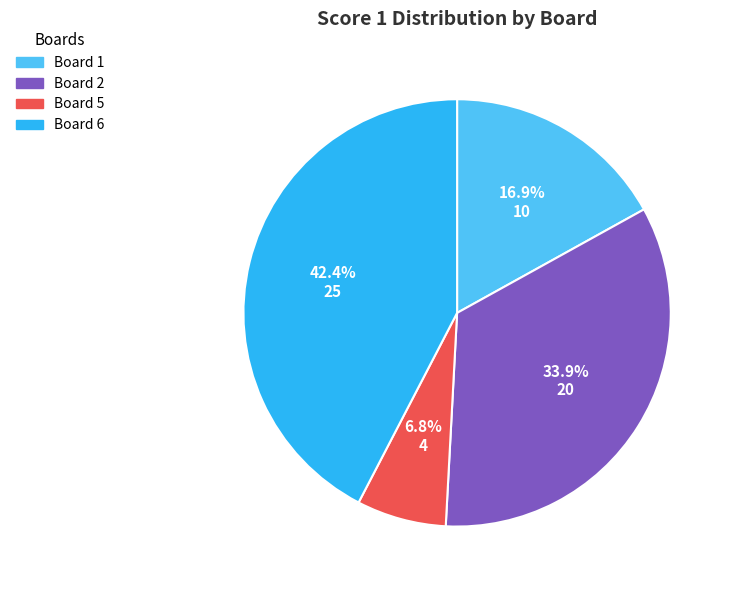

Does any single category account for the majority?

No